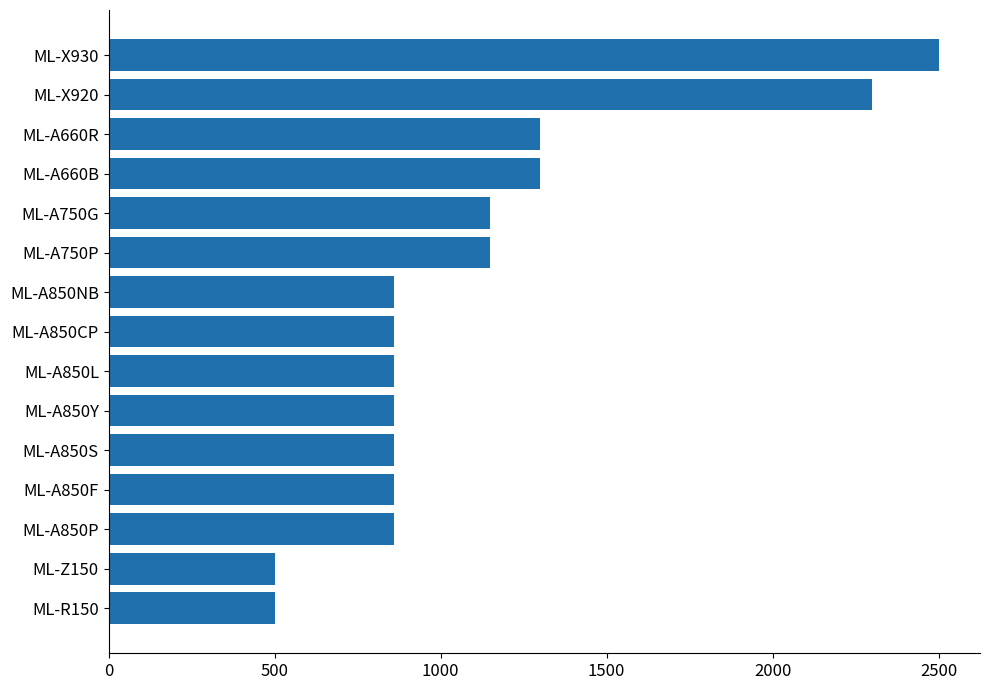

True or false: the data shows 1300 at ML-A660R.

True